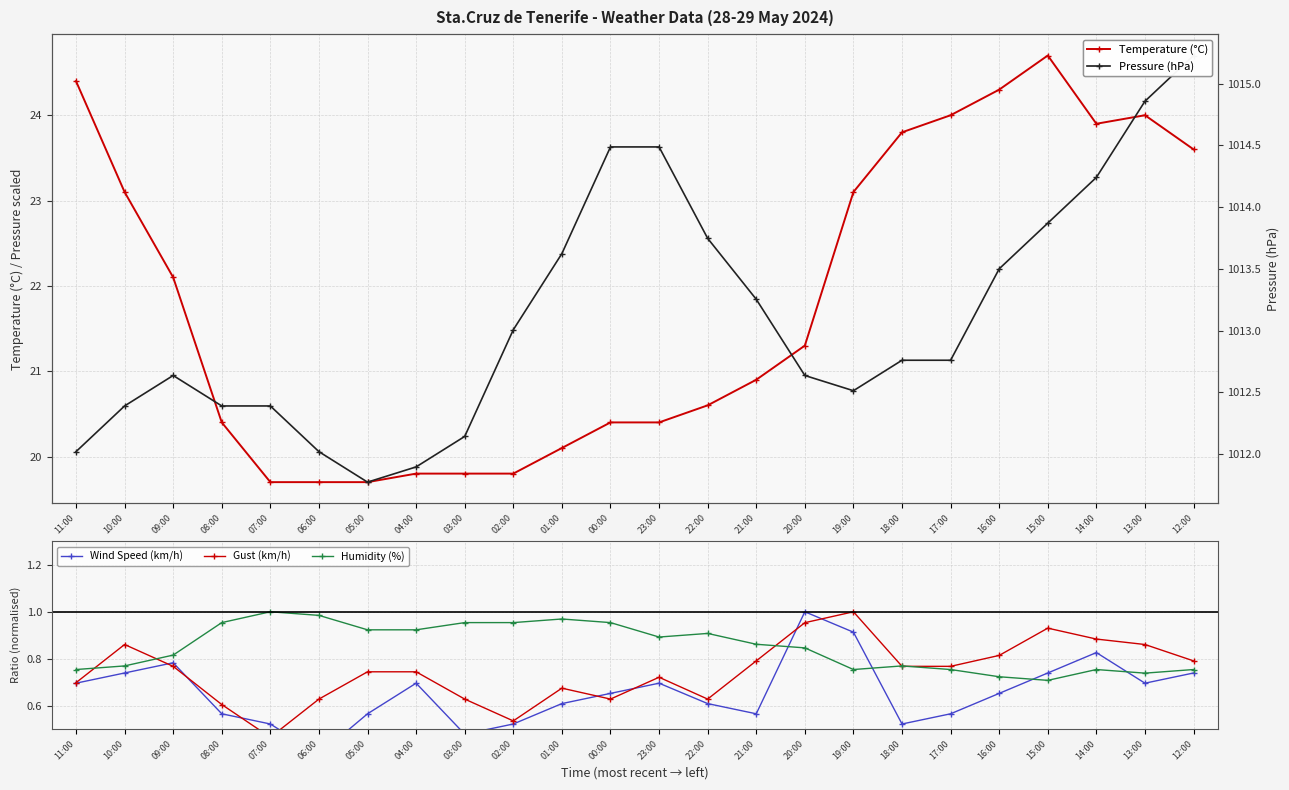

What is the sum of all Temperature (C) values?

523.6